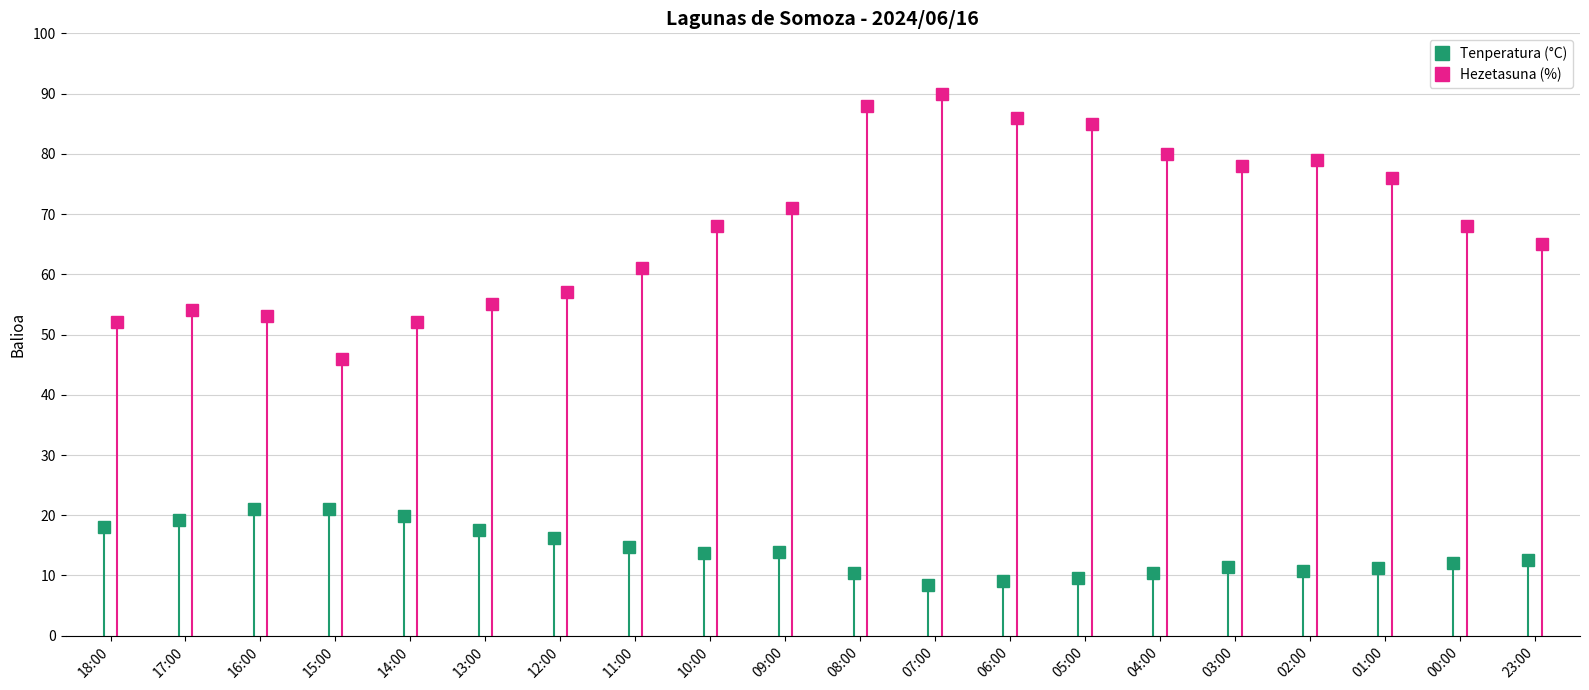

What is the lowest value of the Hezetasuna (%) series?

46